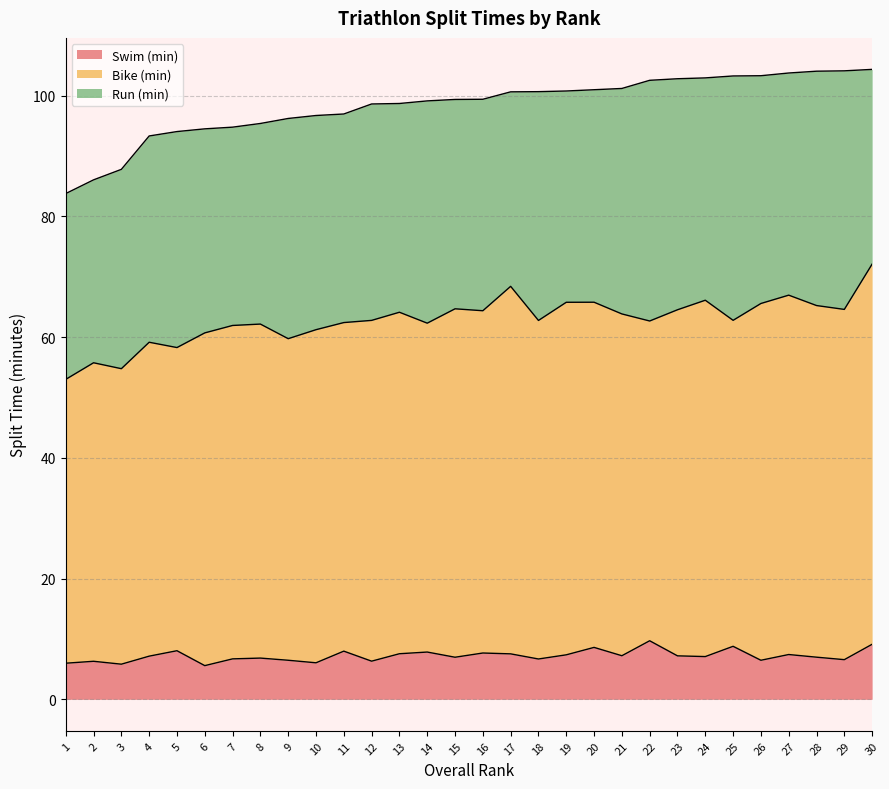

Where is the first local maximum for Swim (min)?

2